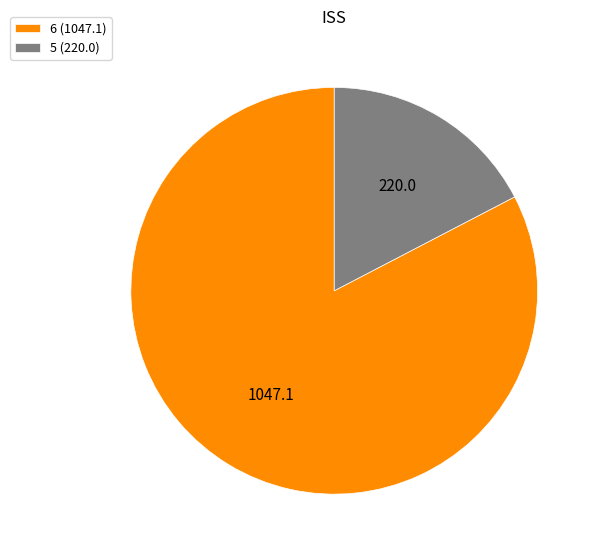

What is the ratio of the value at 6 (1047.1) to the value at 5 (220.0)?

4.8